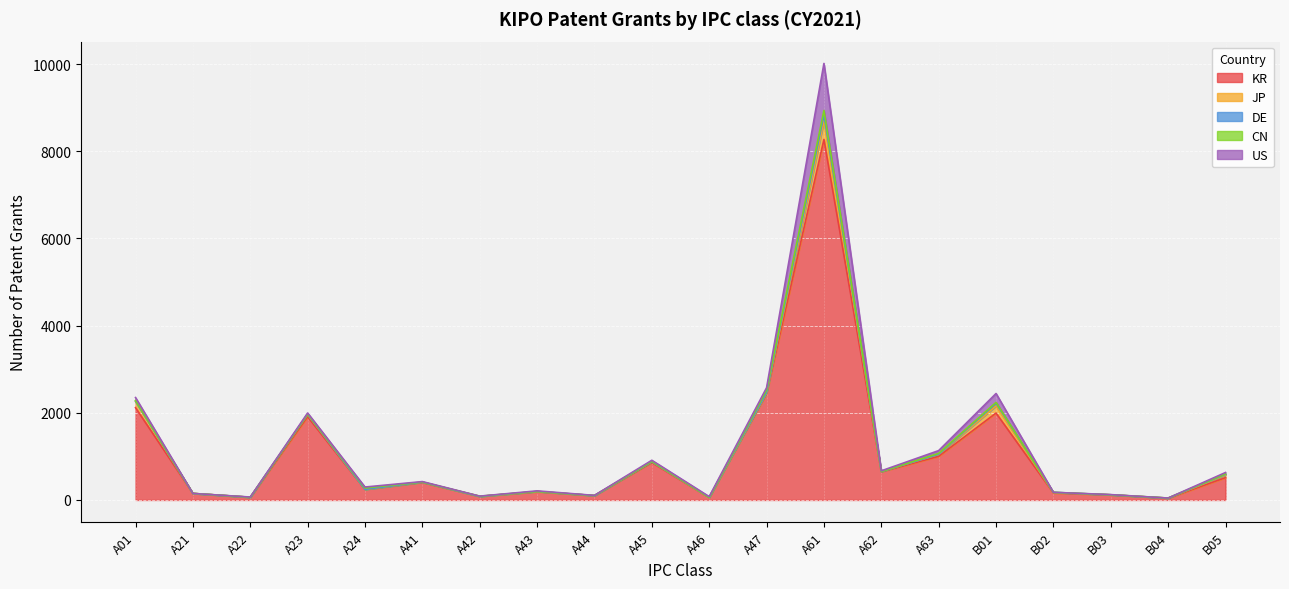

True or false: JP and KR cross at least once.

False